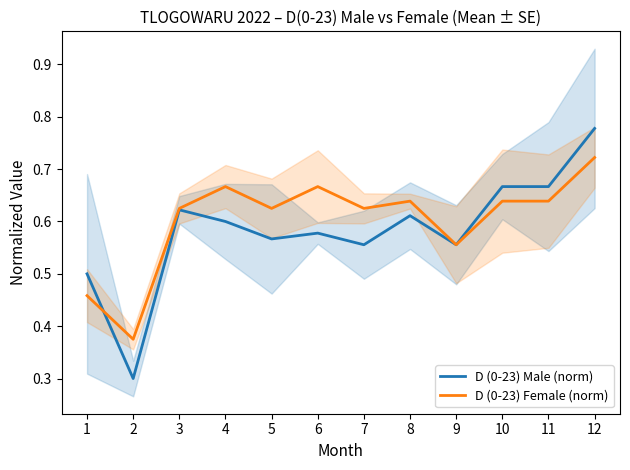

True or false: D (0-23) Male (norm) has more than 1 points higher than both neighbors.

True